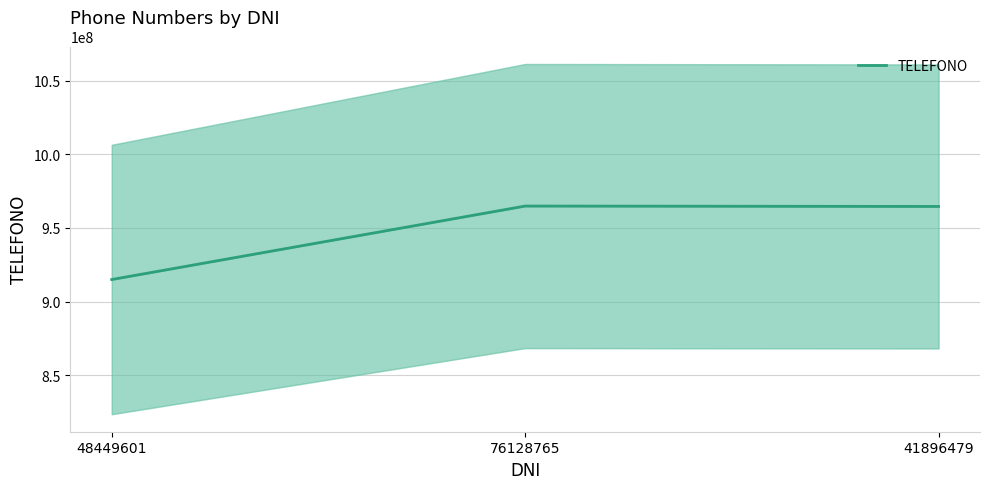

What is the label of the 3rd point from the right?

48449601